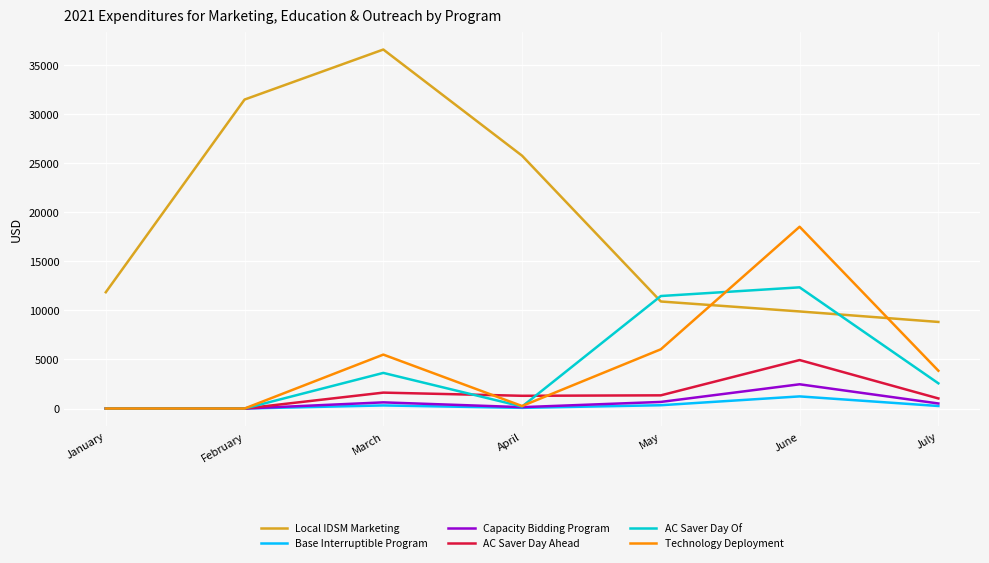

What is the average value of the Local IDSM Marketing series?

19329.2